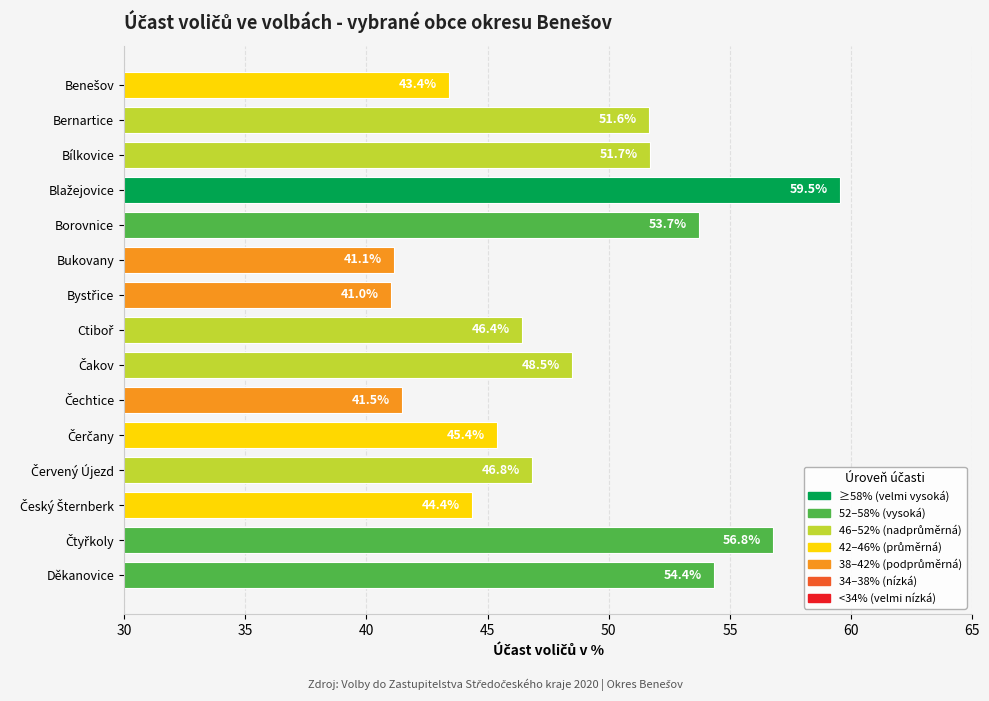

Between Bernartice and Bílkovice, which is larger?

Bílkovice